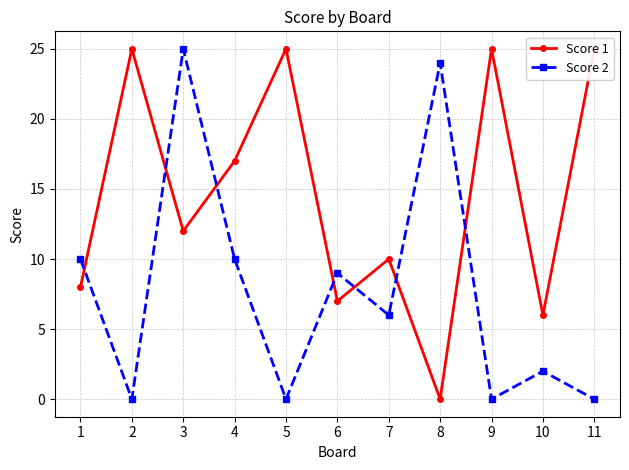

Which series has the largest range (max minus min)?

Score 1